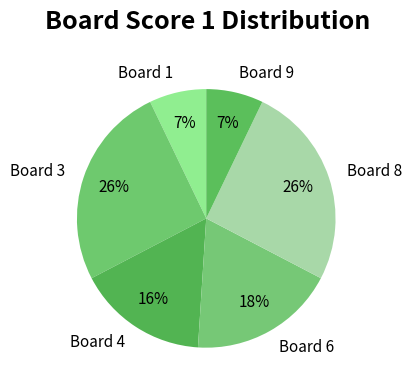

What is the ratio of the value at Board 8 to the value at Board 4?

1.6